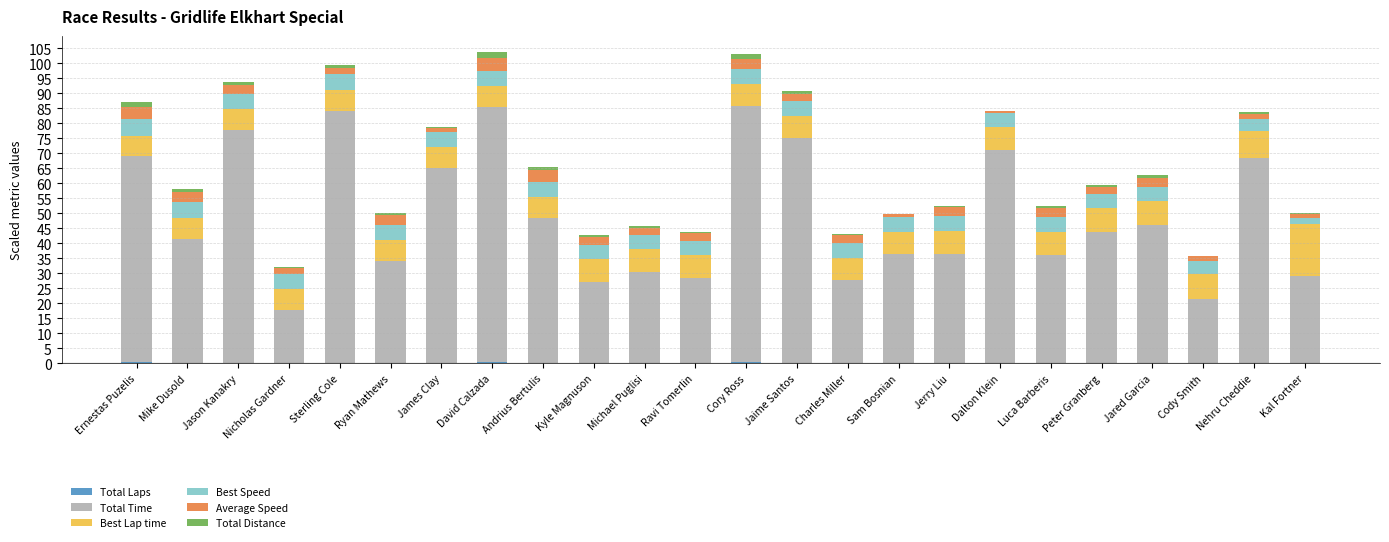

How many categories are shown in the chart?

24